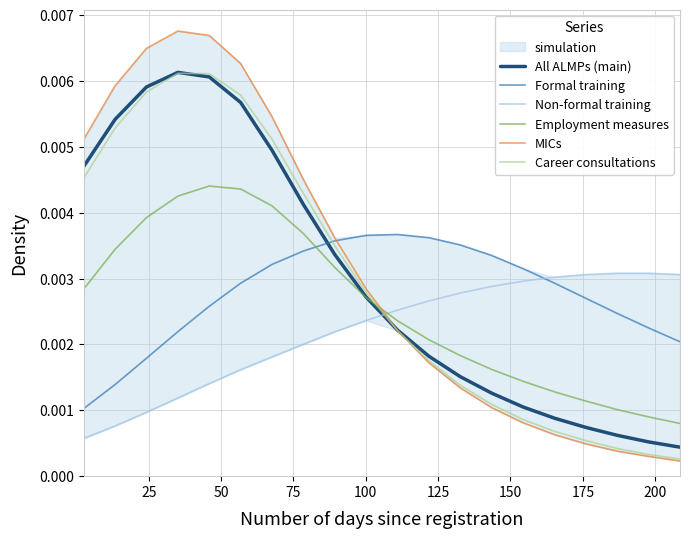

How many interior local peaks does the Formal training series have?

1